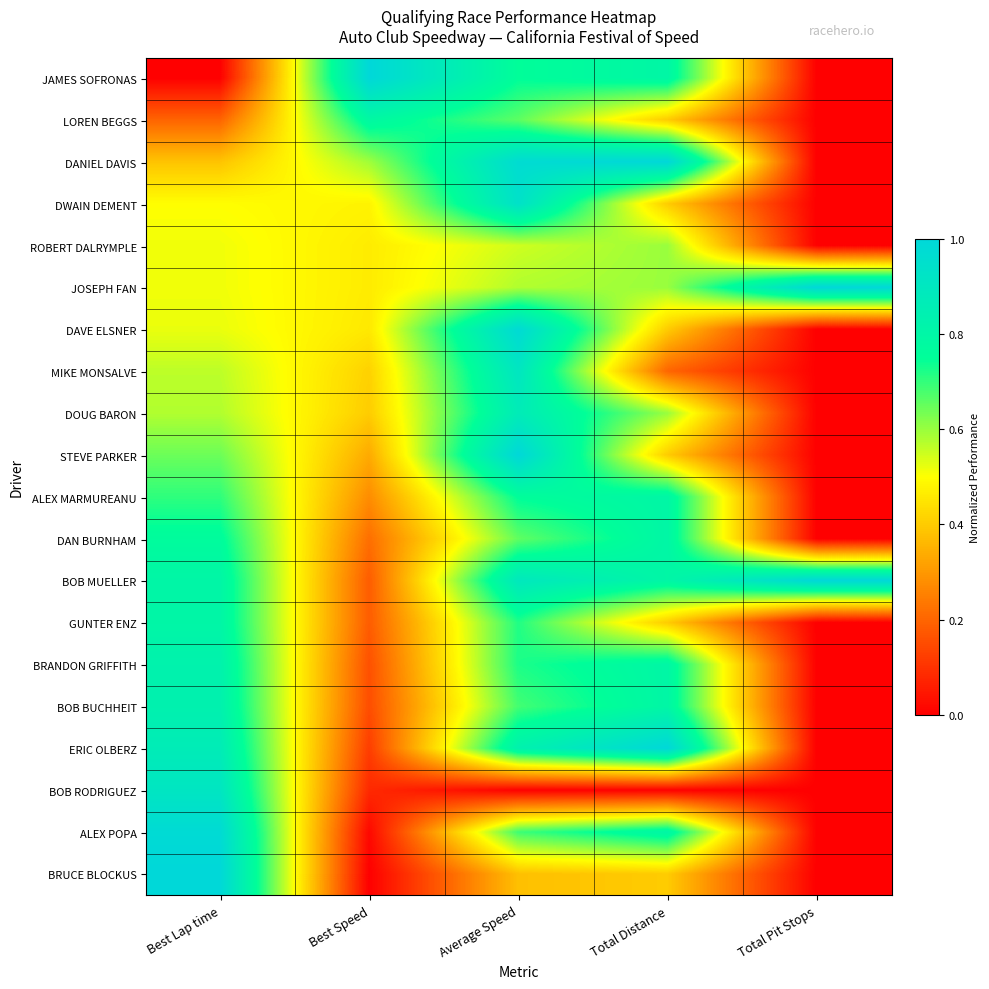

What is the greatest value displayed?

1.0